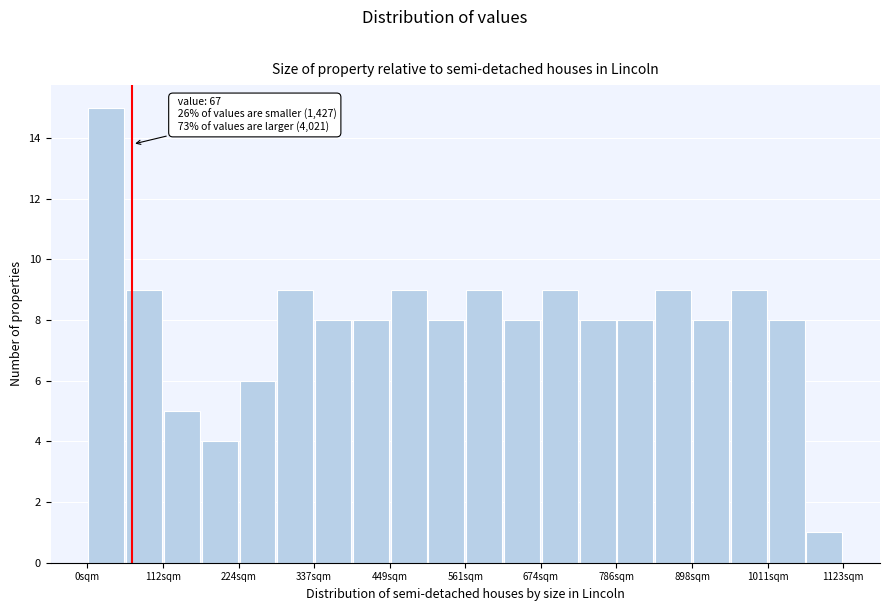

Read against the x-axis, roughly where is the centre of the tallest bar?

20